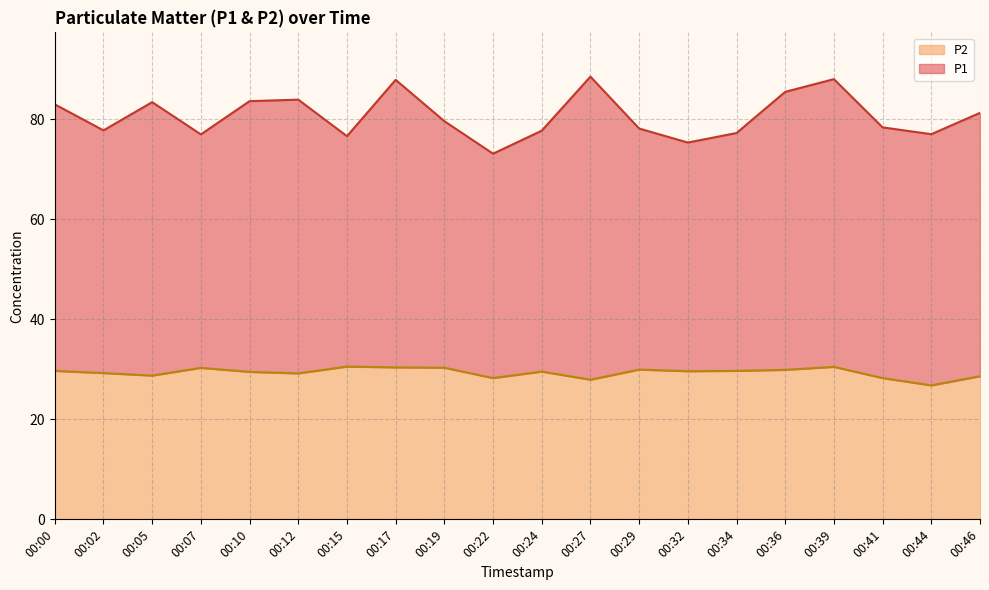

True or false: P1 and P2 intersect in this chart.

False